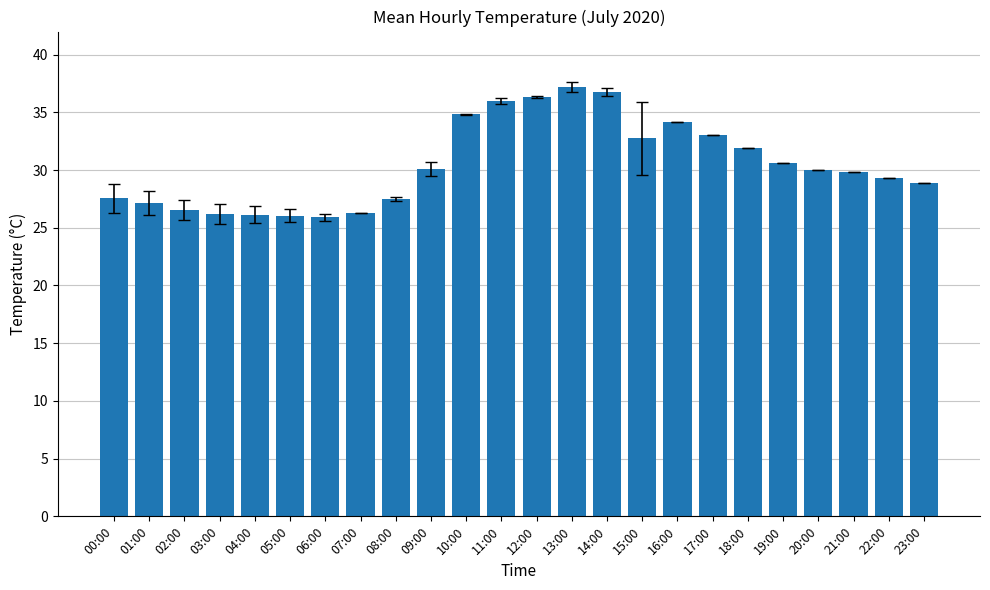

How many categories are shown in the chart?

24